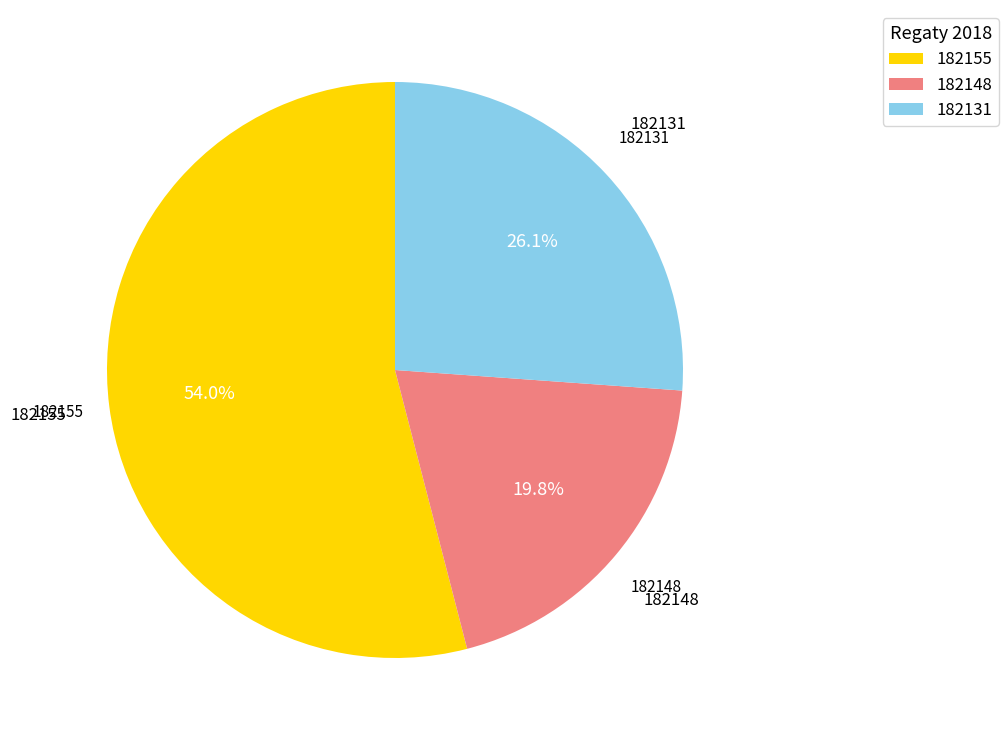

Rank the categories by value from lowest to highest.

182148, 182131, 182155